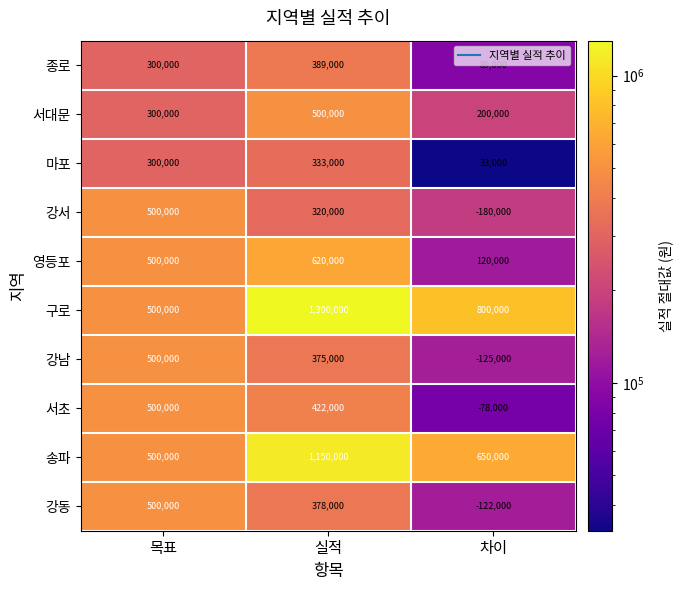

What is the lowest value of the 종로 series?

89000